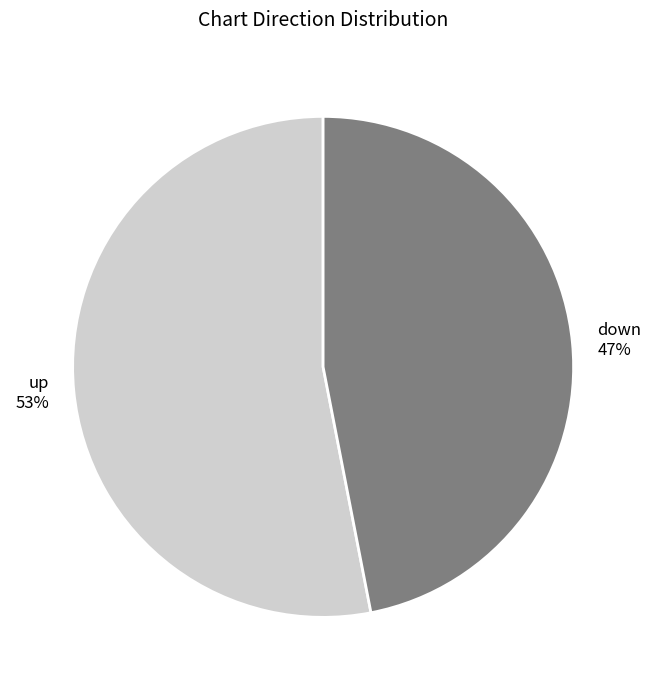

To the nearest percent, what percentage of the pie is up?

53%